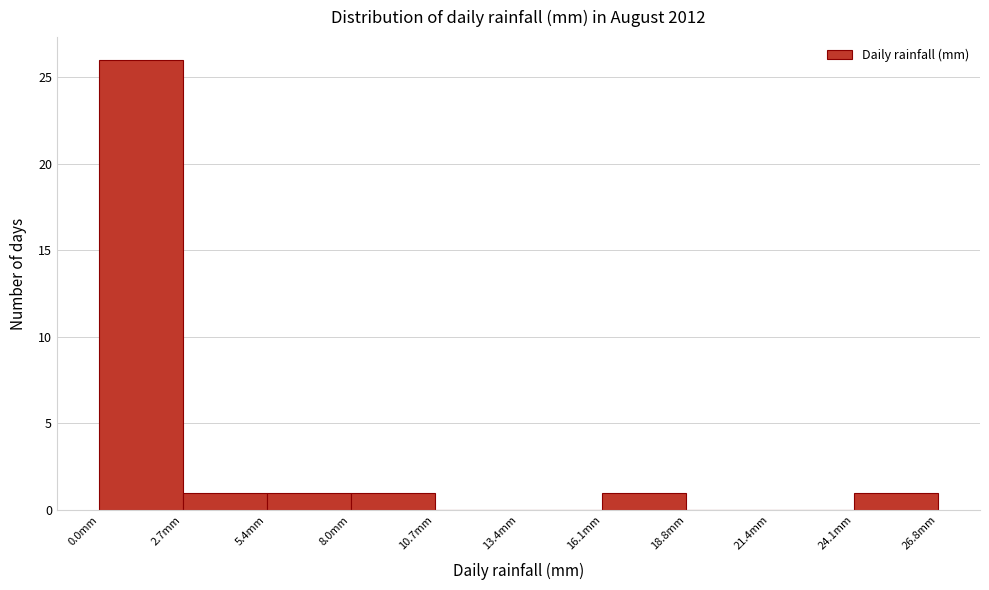

How tall is the bar that spans 24.0 to 27.0 on the x-axis? Neither the bar edges nor the heights are printed on the chart, so give them approximately, as read against the axes.

1